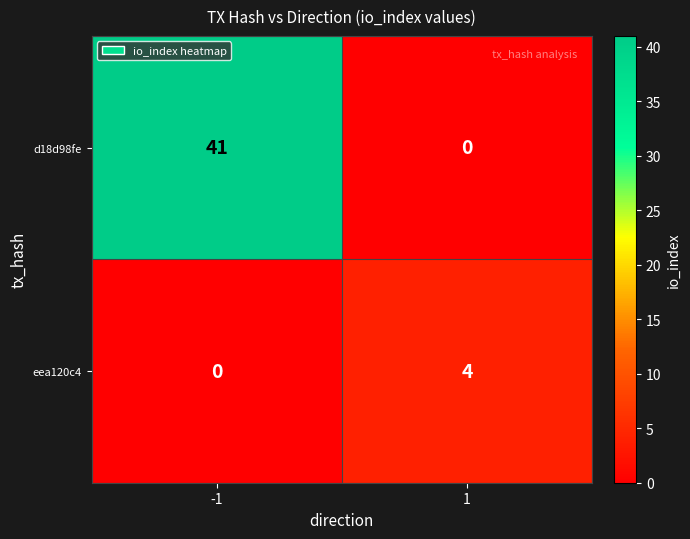

What is the spread (max minus min) of values at 1?

4